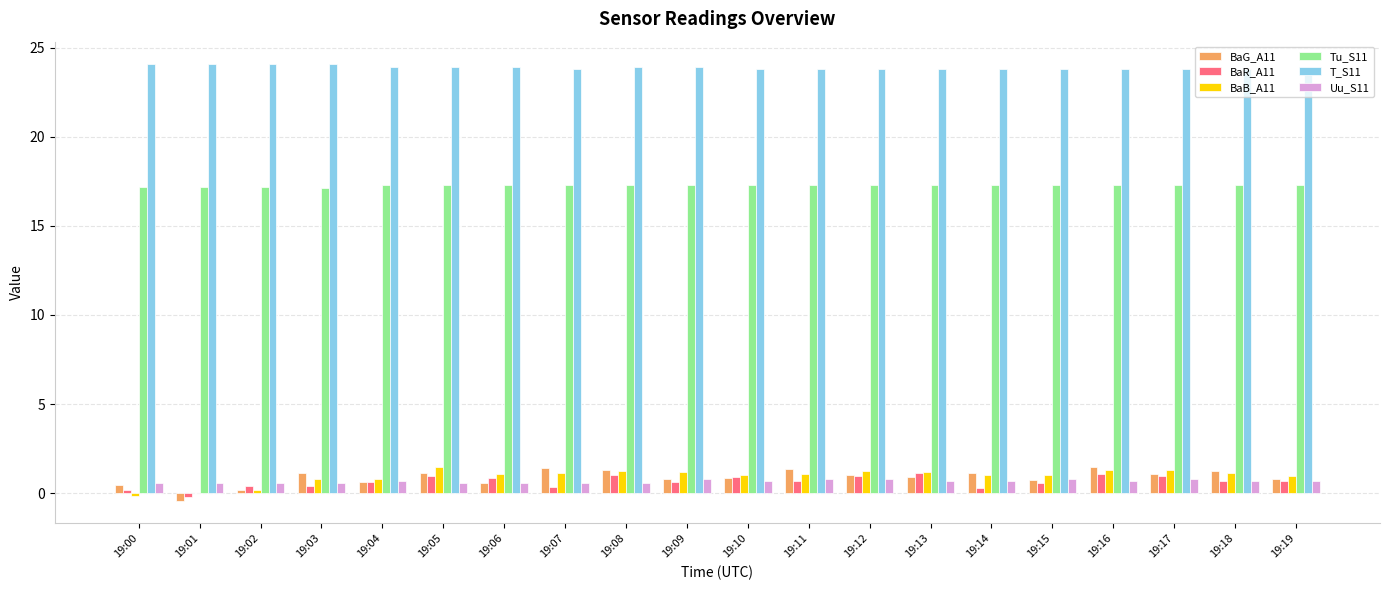

Where is BaG_A11 nearest to the value 0?

19:02